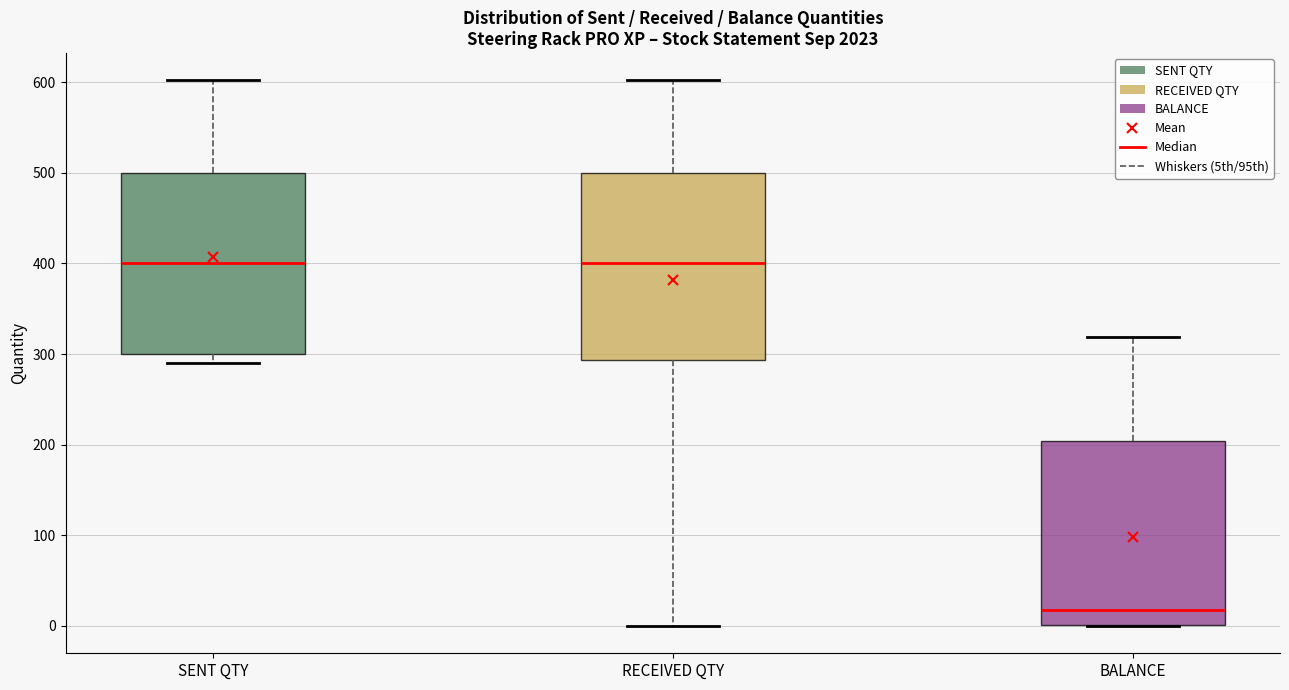

Which box's median line is the lowest?

BALANCE